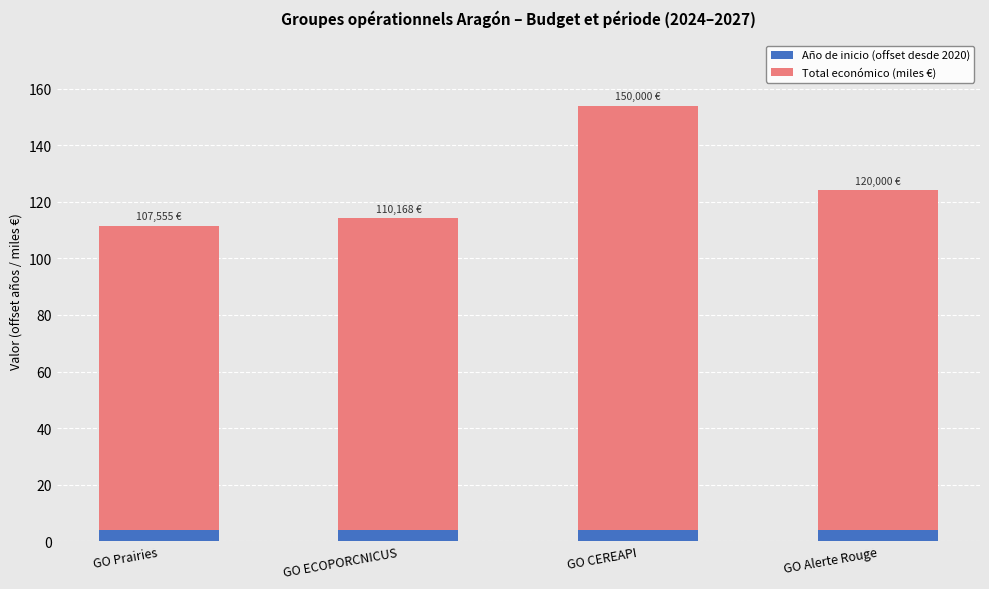

The value of Año de inicio (offset desde 2020) at GO Prairies is 4.0. True or false?

True